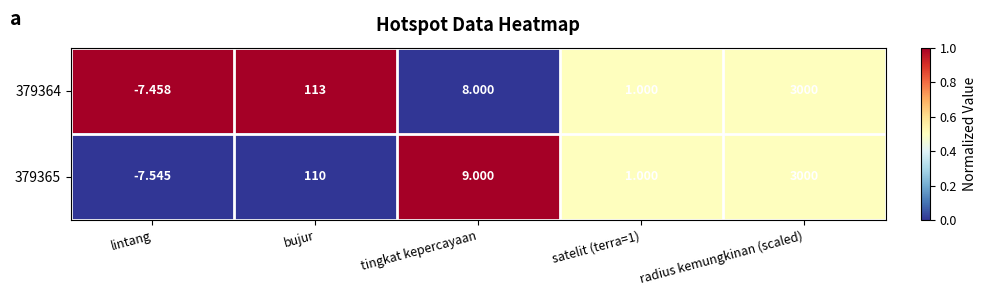

What is the greatest value displayed?

3000.0